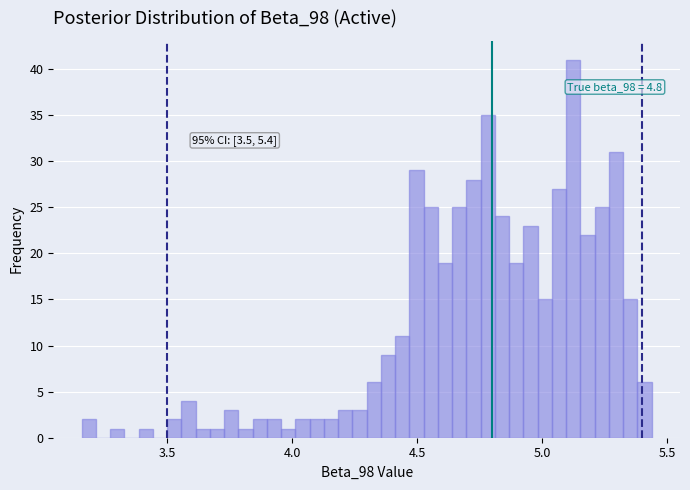

Around what value on the x-axis is the tallest bar? Give the approximate position of its centre, as read against the axis.

5.10